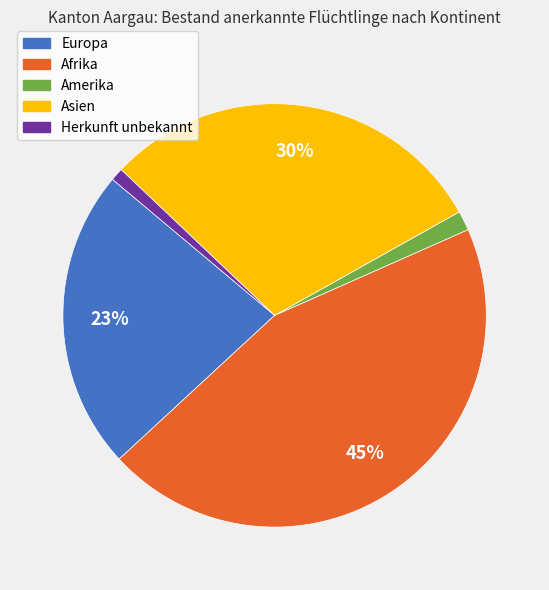

What percentage is the Herkunft unbekannt slice, to the nearest percent?

1%